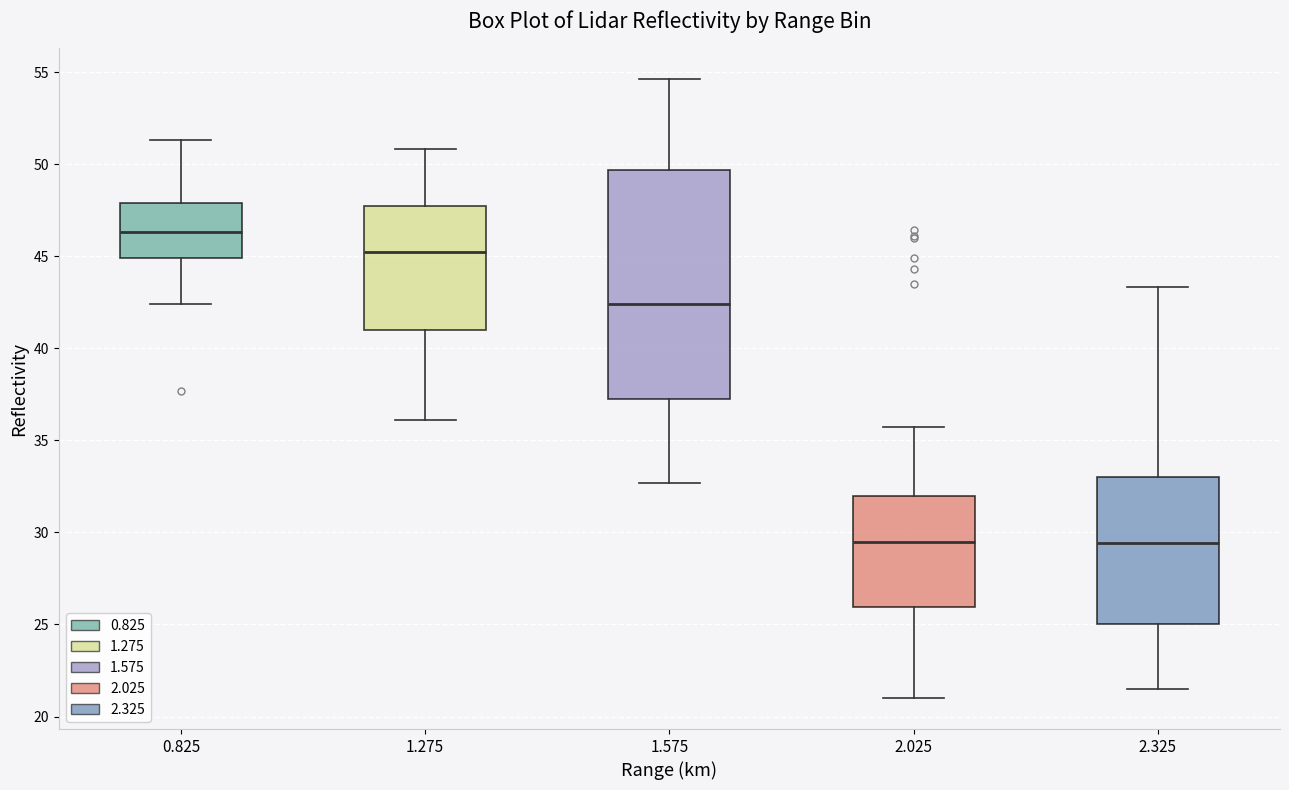

Comparing the boxes themselves (not the whiskers), which one is the tallest?

1.575